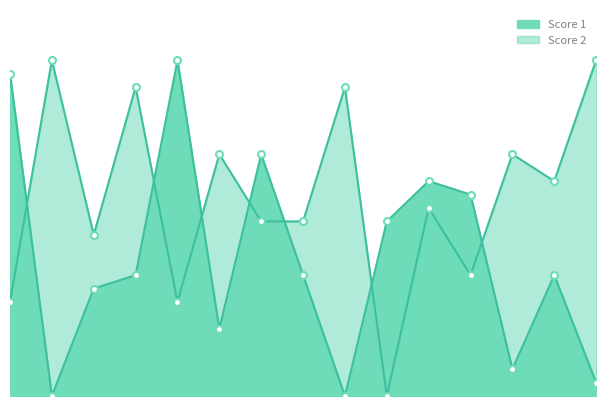

What is the average value of the Score 2 series?

15